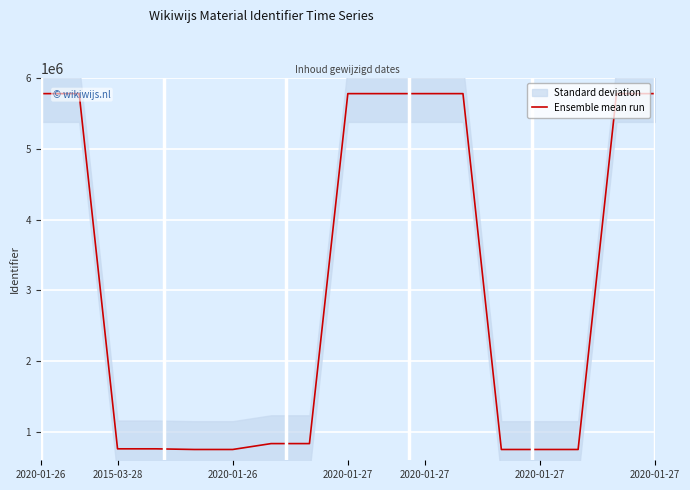

The value at 2020-01-27 is 9124956. True or false?

False